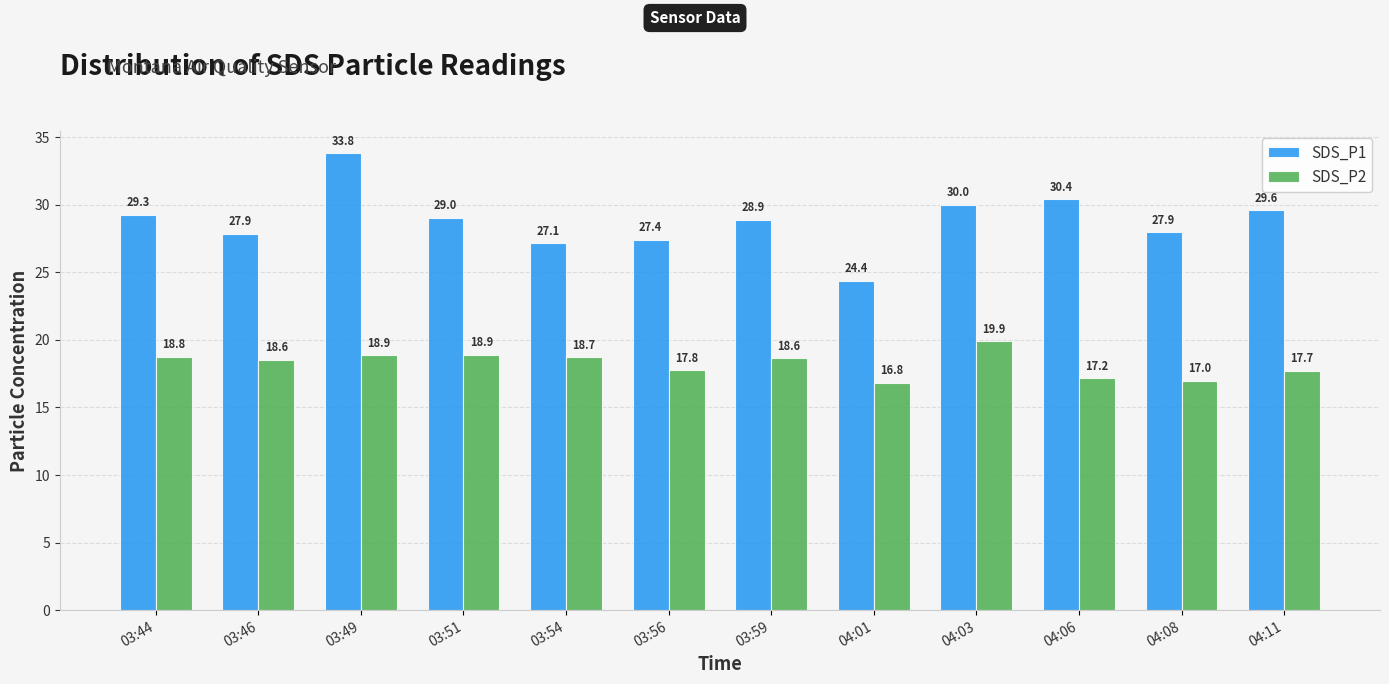

Is it true that SDS_P2 equals 6.5 at 03:49?

False